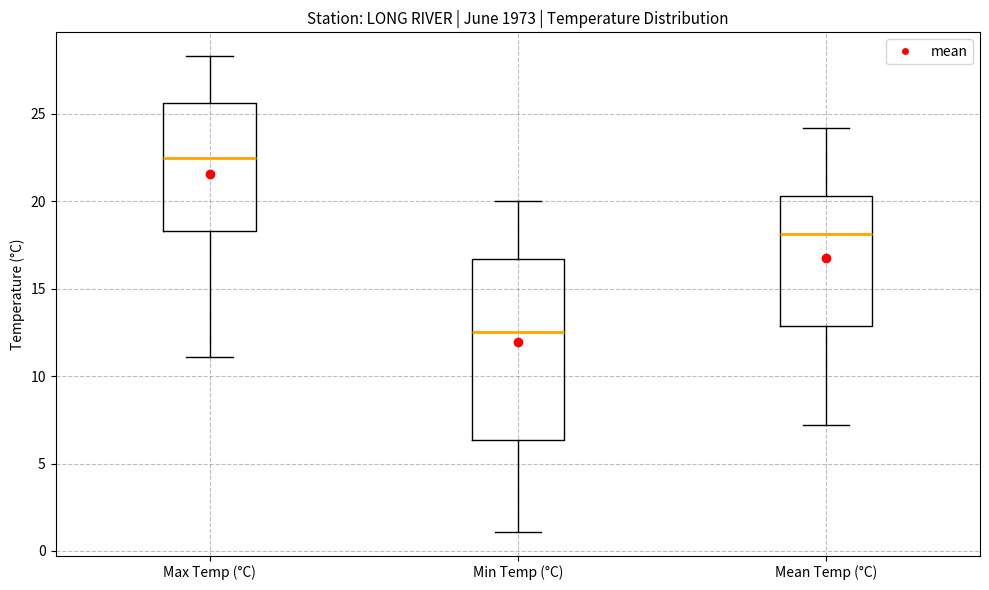

Reading left to right, transcribe this box plot: for each box, give where its median line is, the range the box spans, and where its two whiskers end, as read against the y-axis. The values are not printed on the chart, so give them approximately, as read against the axis.

Max Temp (°C): median 22.5, box 18.5 to 25.5, whiskers 11.0 to 28.5
Min Temp (°C): median 12.5, box 6.5 to 16.5, whiskers 1.0 to 20.0
Mean Temp (°C): median 18.0, box 13.0 to 20.5, whiskers 7.0 to 24.0